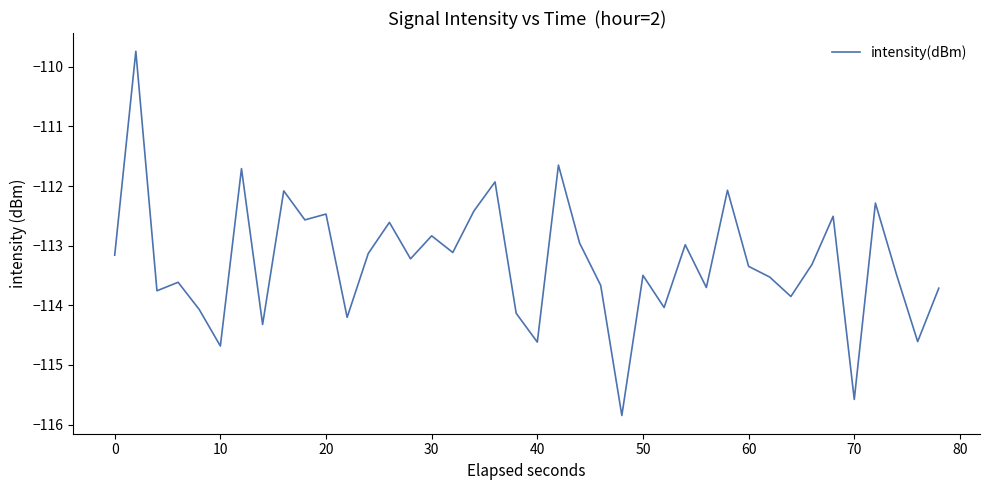

What is the minimum value shown in the chart?

-115.8